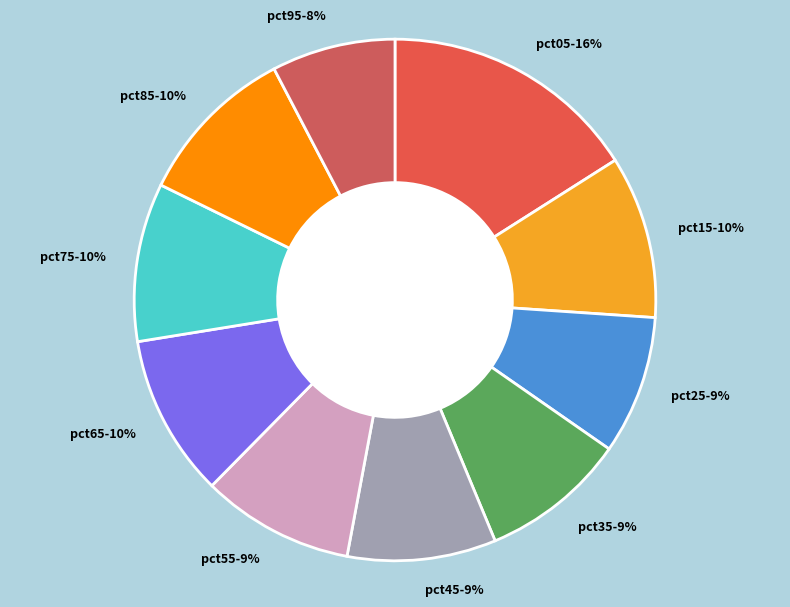

Between pct65 and pct35, which is larger?

pct65